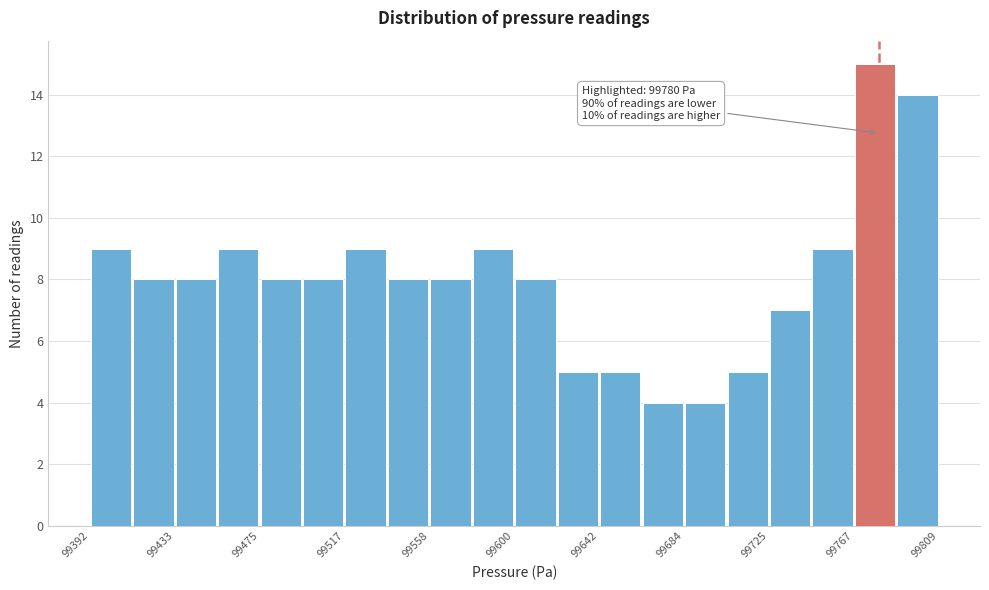

Which range on the x-axis has the tallest bar?

99770 to 99790